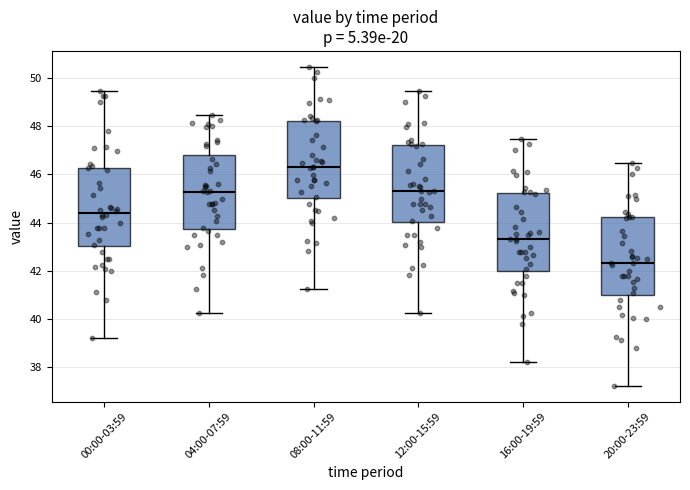

Reading left to right, transcribe this box plot: for each box, give where its median line is, the range the box spans, and where its two whiskers end, as read against the y-axis. The values are not printed on the chart, so give them approximately, as read against the axis.

00:00-03:59: median 44.4, box 43.0 to 46.2, whiskers 39.2 to 49.4
04:00-07:59: median 45.2, box 43.8 to 46.8, whiskers 40.2 to 48.4
08:00-11:59: median 46.4, box 45.0 to 48.2, whiskers 41.2 to 50.4
12:00-15:59: median 45.4, box 44.0 to 47.2, whiskers 40.2 to 49.4
16:00-19:59: median 43.4, box 42.0 to 45.2, whiskers 38.2 to 47.4
20:00-23:59: median 42.4, box 41.0 to 44.2, whiskers 37.2 to 46.4